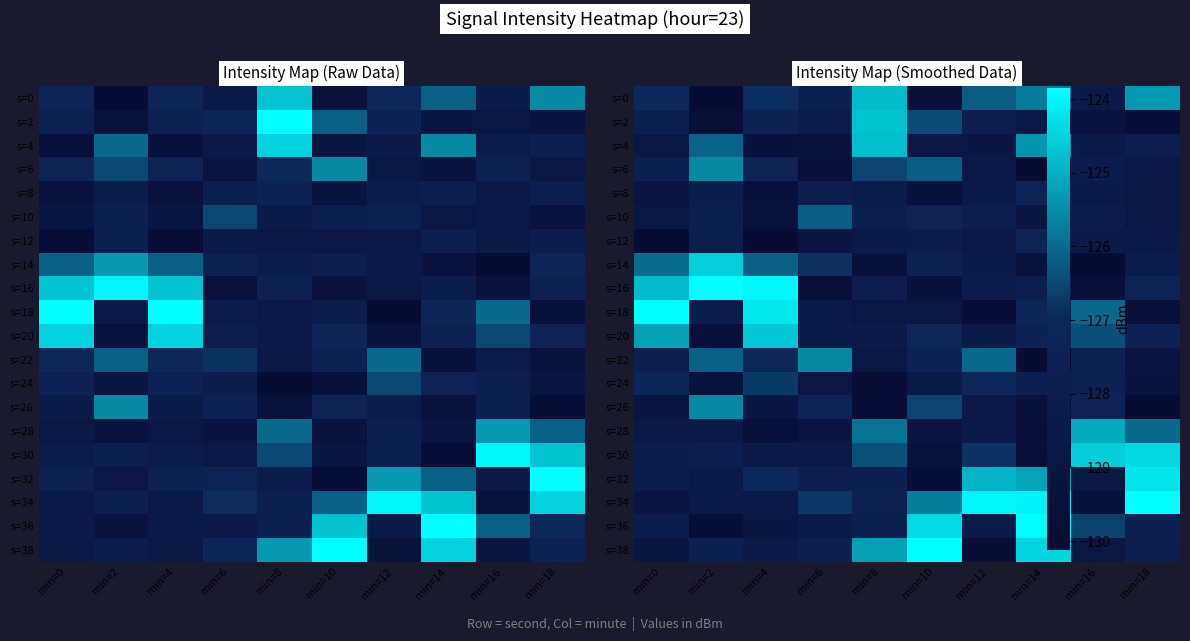

What is the total value across all series at min=0?

-2553.9